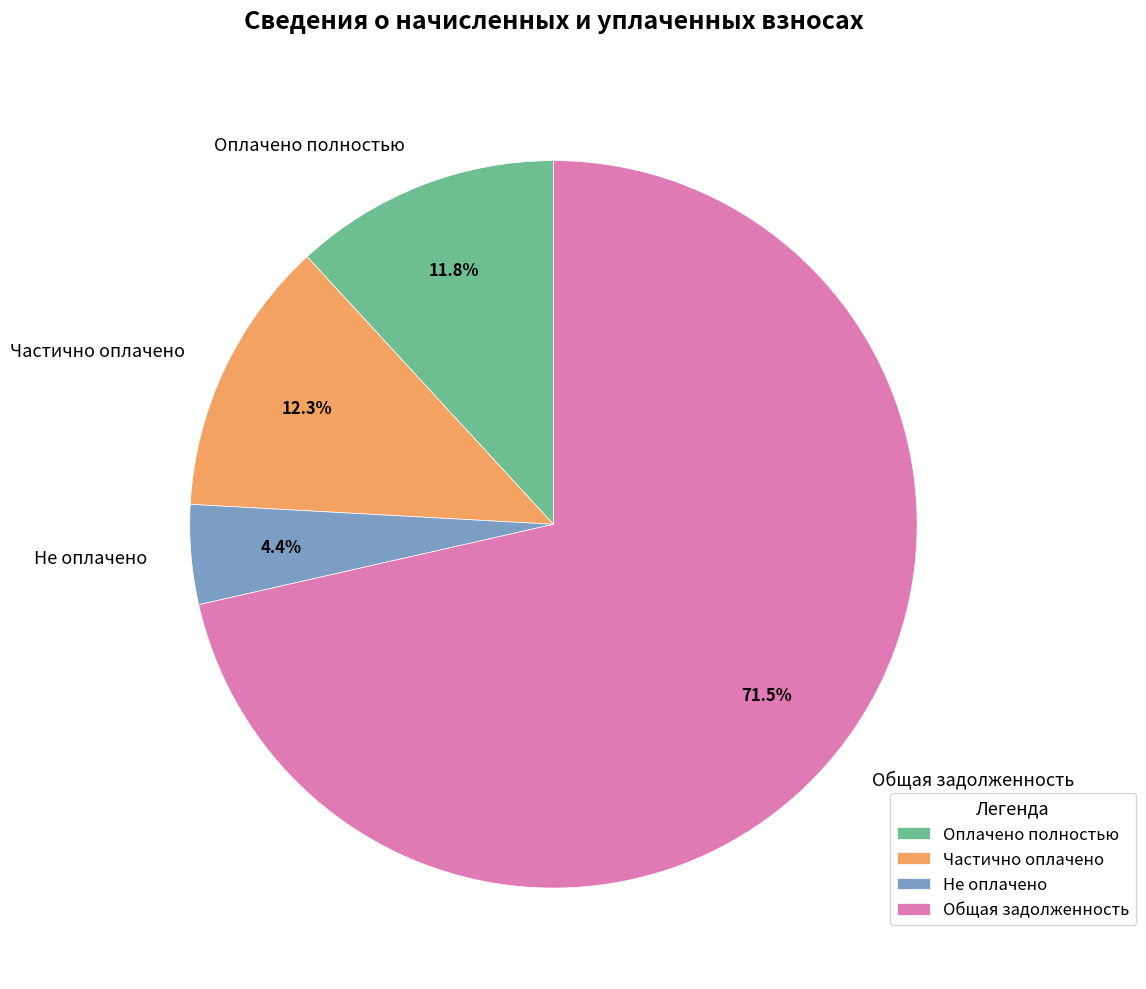

Does Общая задолженность account for over 50% of the chart?

Yes